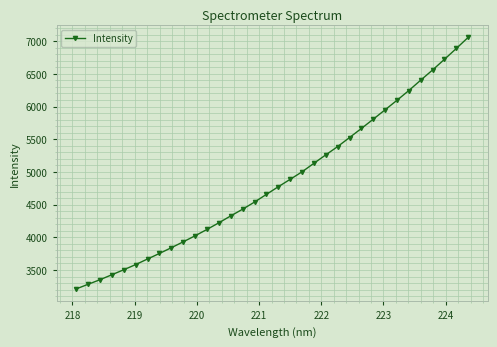

What is the minimum value shown in the chart?

3210.5